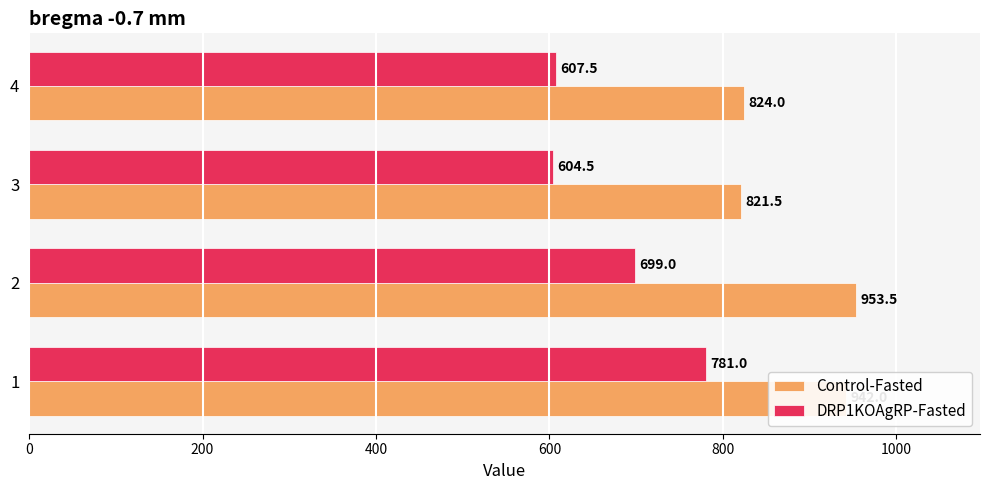

Which series has the largest range (max minus min)?

DRP1KOAgRP-Fasted